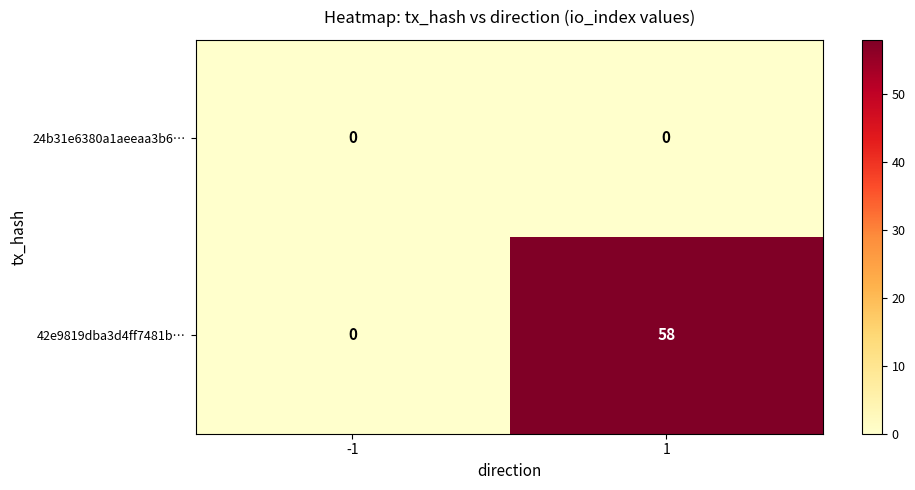

Reading right to left, extract all data points from this chart.

24b31e6380a1aeeaa3b6…: 1=0	-1=0
42e9819dba3d4ff7481b…: 1=58	-1=0